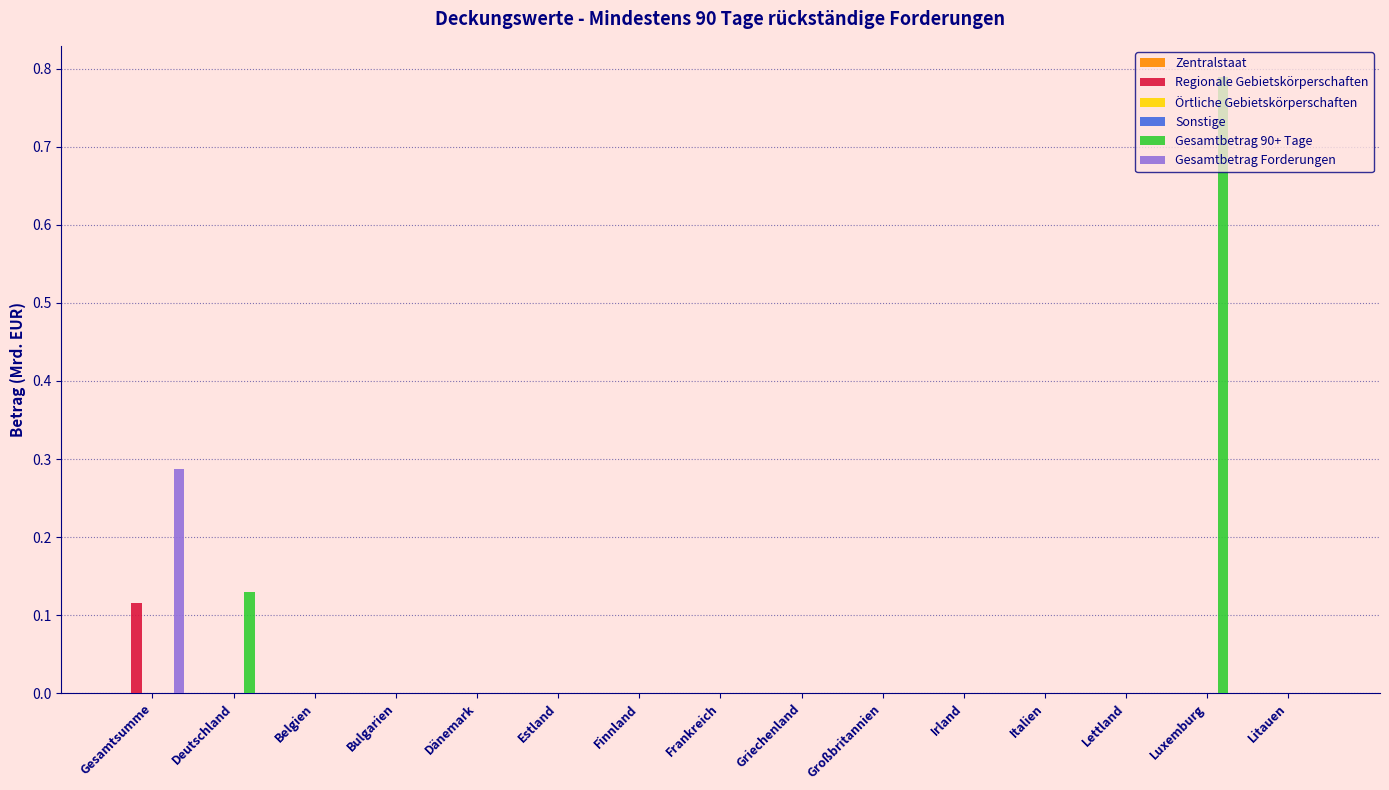

Which series has the largest range (max minus min)?

Gesamtbetrag 90+ Tage